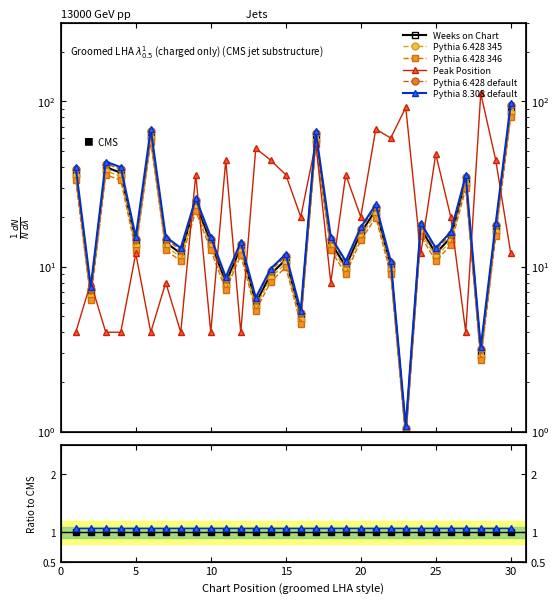

True or false: Weeks on Chart and CMS intersect in this chart.

False